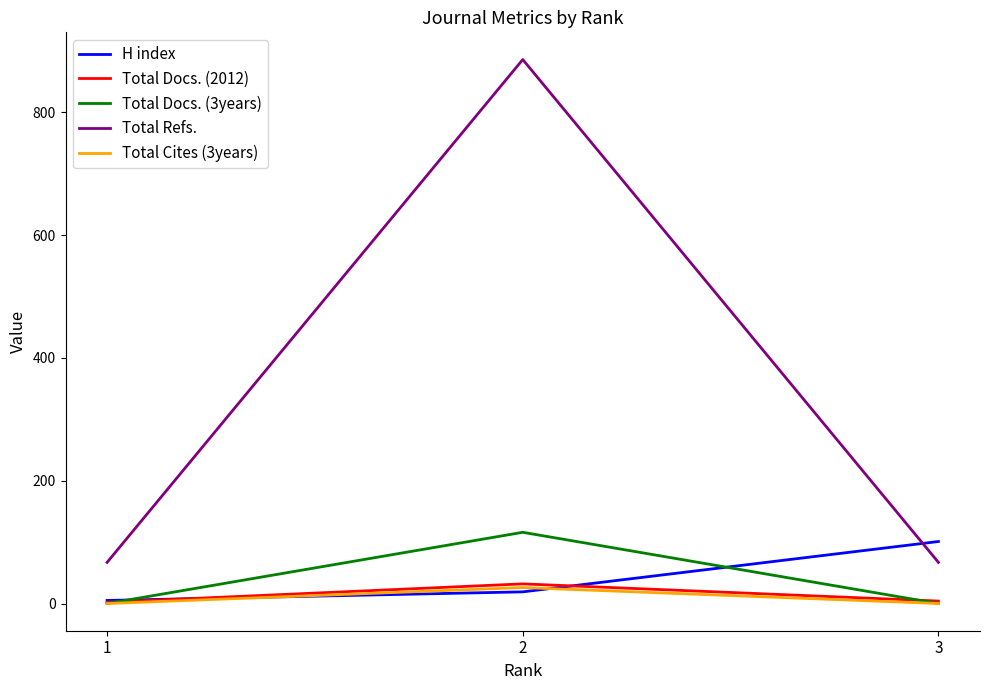

Which series has the largest range (max minus min)?

Total Refs.